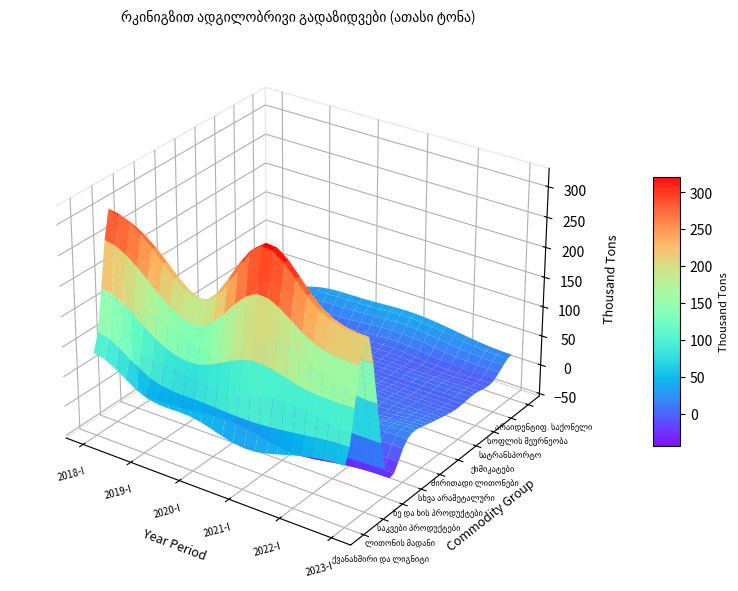

At which category is the sum across all series the highest?

2018-I